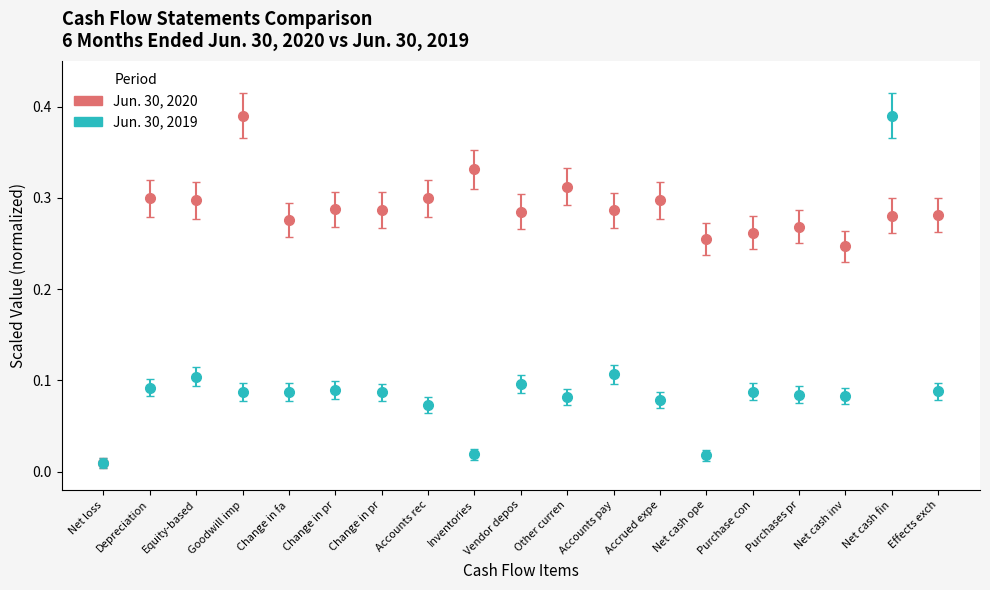

Count the number of categories in the chart.

19